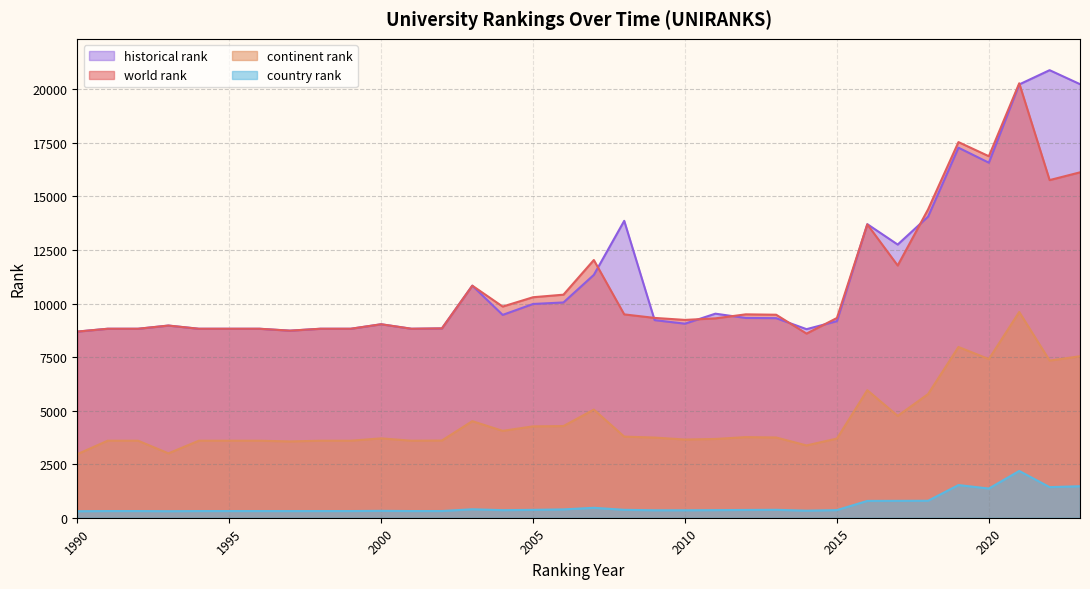

Where is the first local maximum for historical rank?

1993